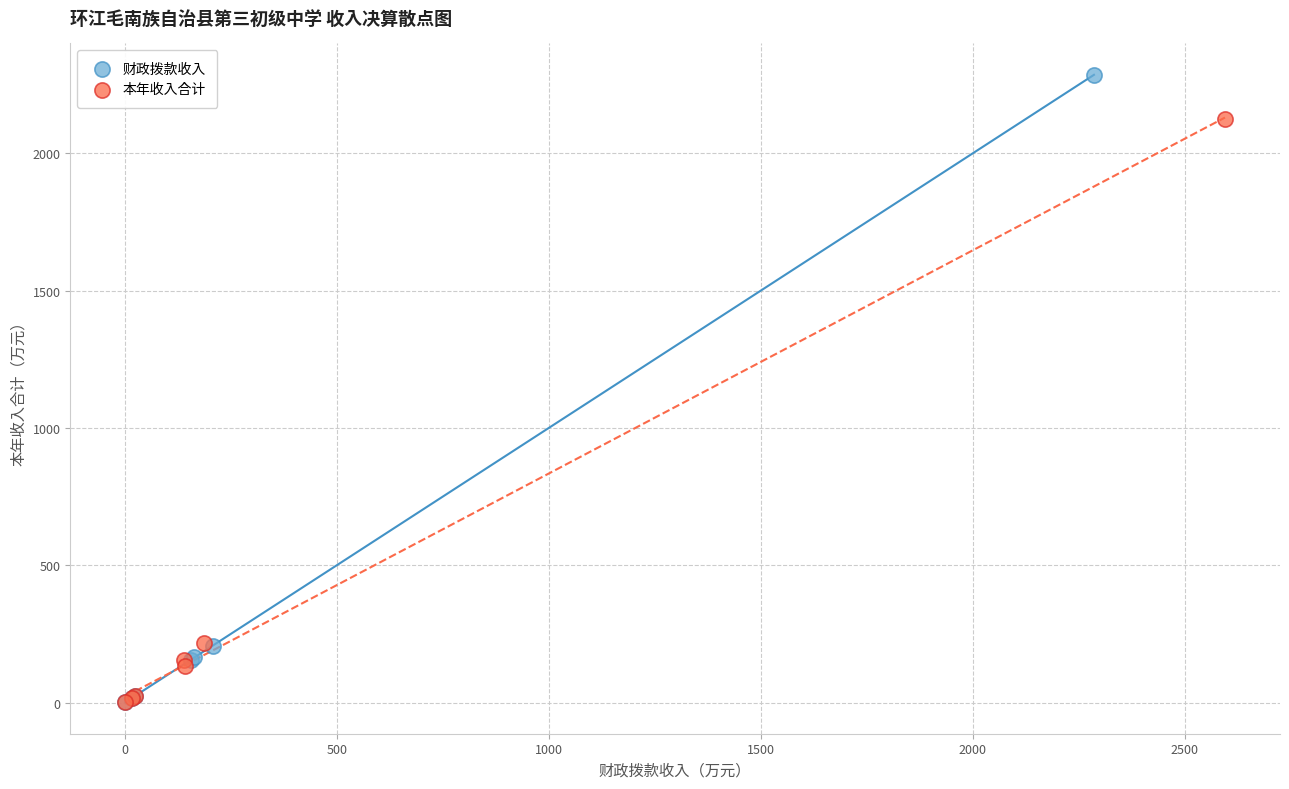

What are all the series names shown in the legend?

财政拨款收入, 本年收入合计